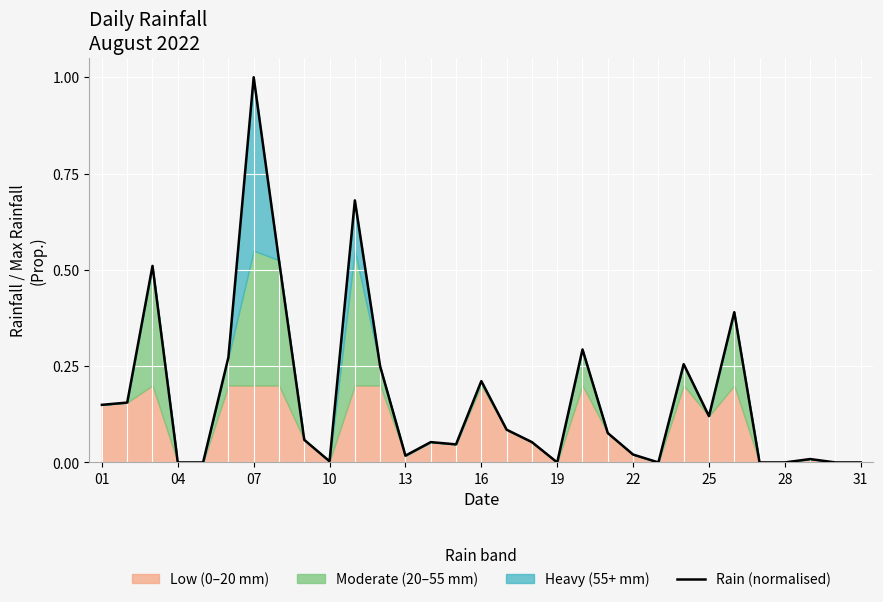

True or false: Rain (normalised) has a value of 0.0 at 28.

True